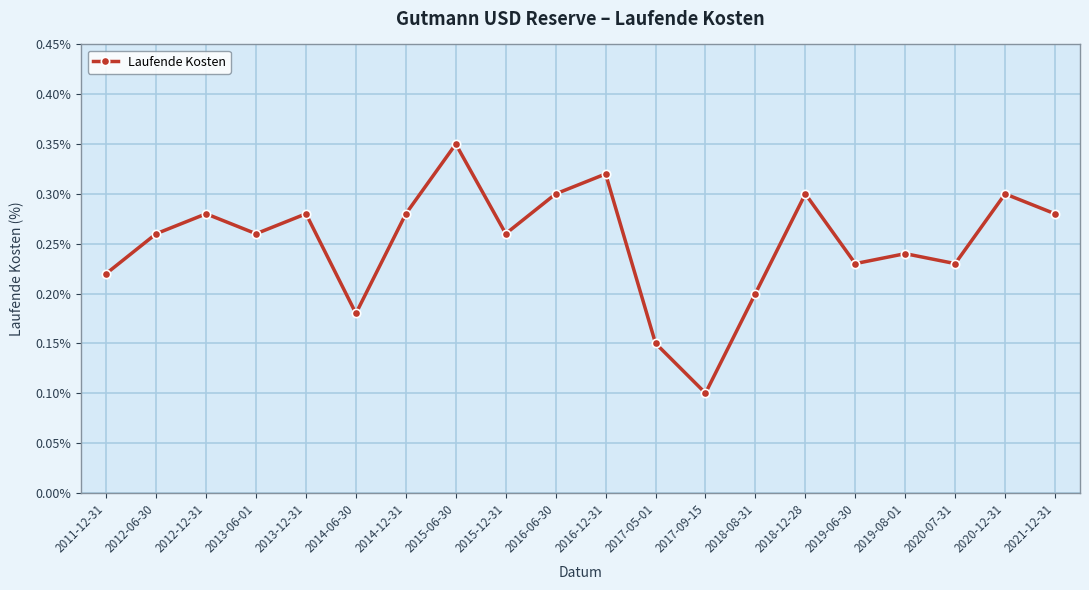

What is the sum of the values at 2014-12-31 and 2015-12-31?

0.5